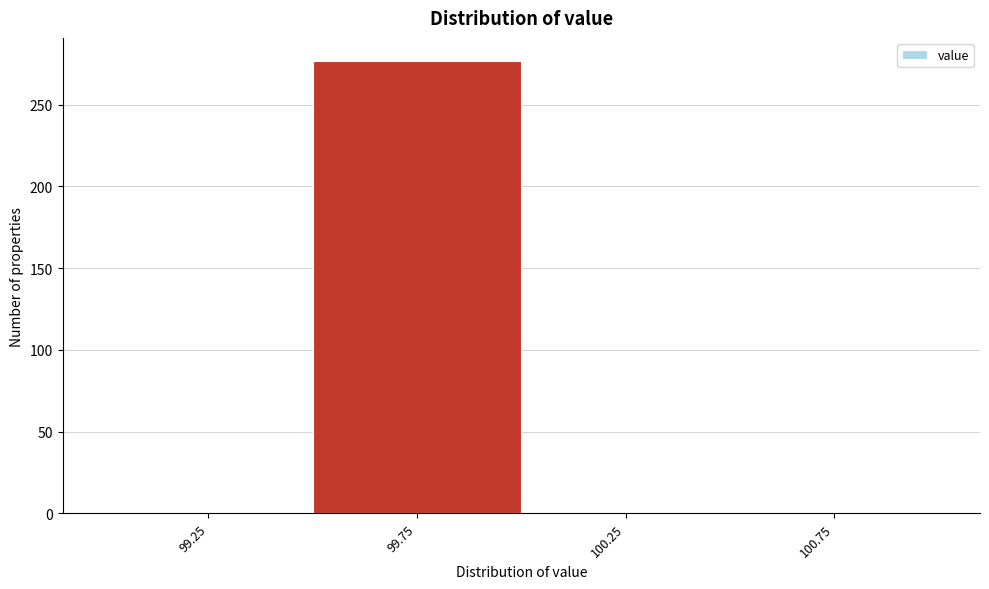

How tall is the bar that spans 99.5 to 100.0 on the x-axis? The values are not printed on the chart, so give them approximately, as read against the axis.

275